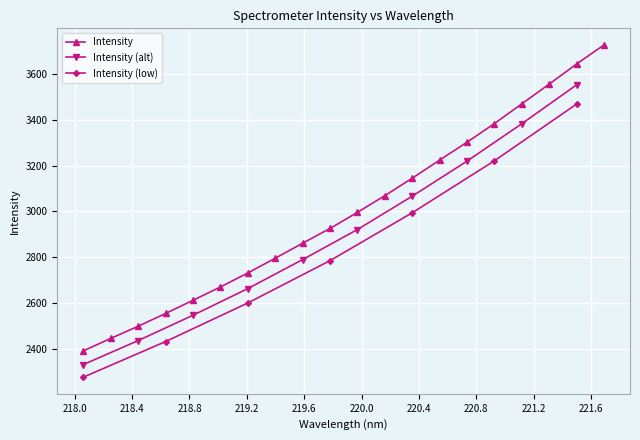

Which category has the lowest value across all series?

218.0596